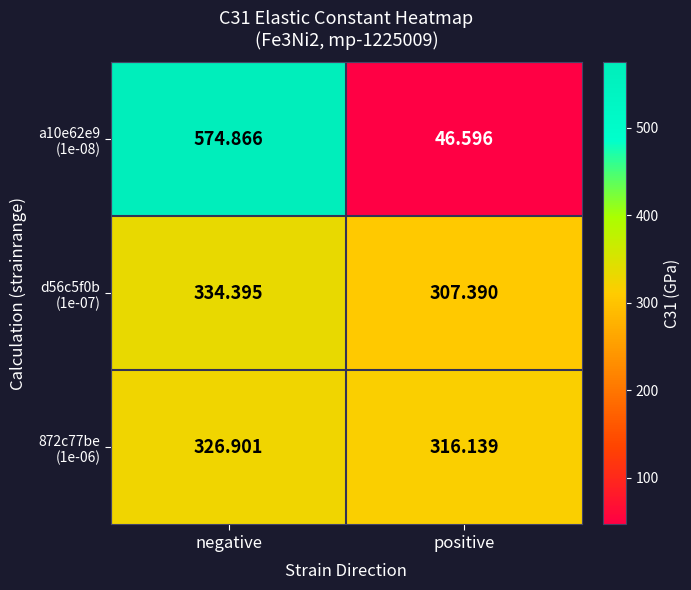

At which category is the sum across all series the highest?

negative